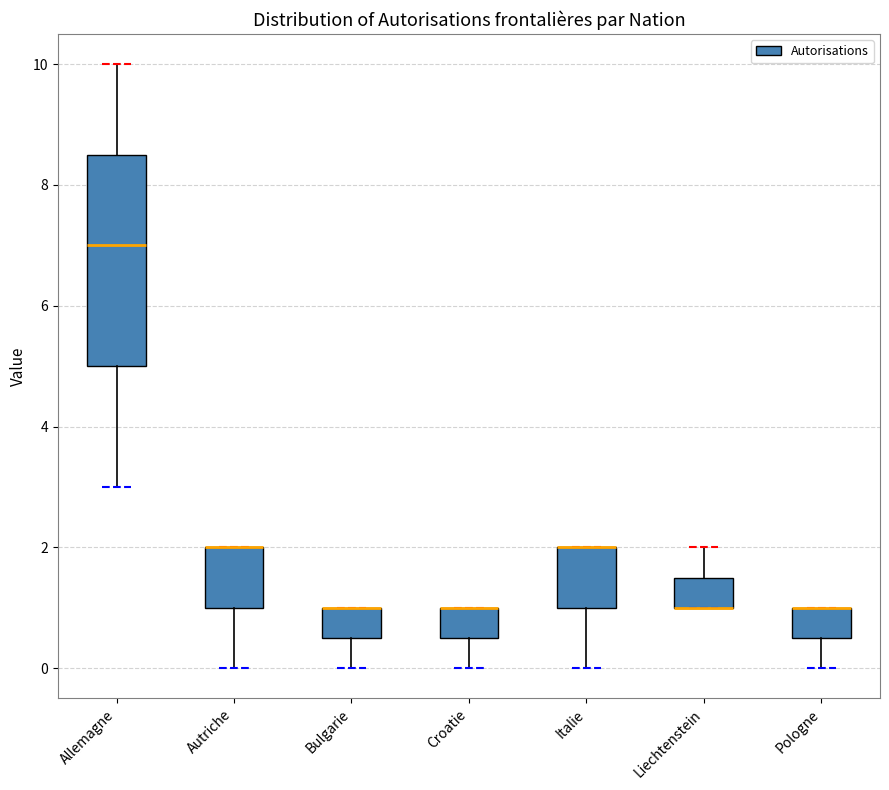

Where is the lower edge of the box for Italie on the y-axis? The values are not printed on the chart, so give them approximately, as read against the axis.

1.0